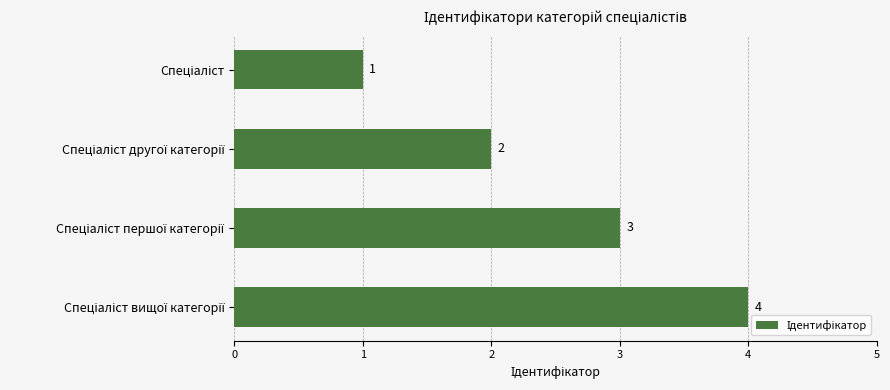

What is the greatest value displayed?

4